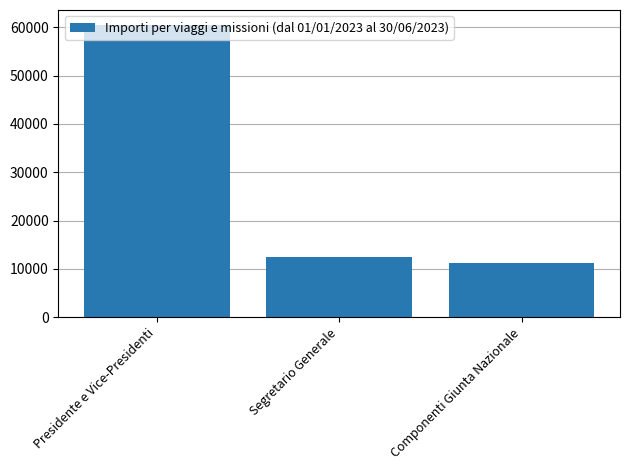

What position from the right is Componenti Giunta Nazionale?

1